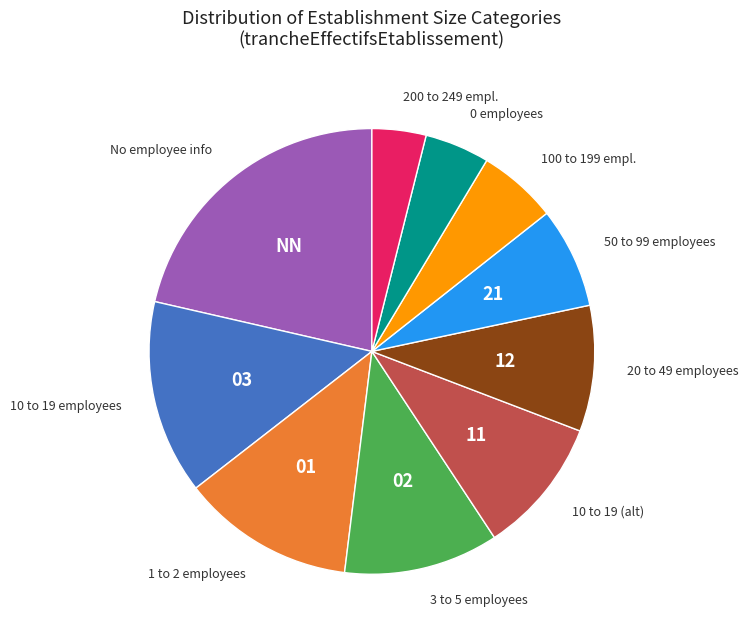

Is there a majority slice in this chart?

No